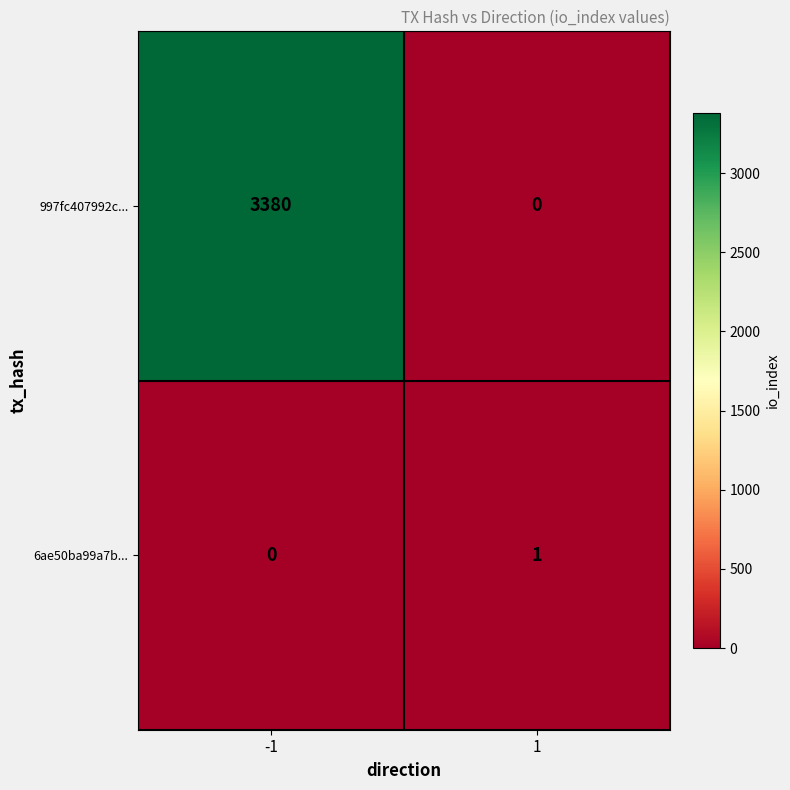

Which series has the widest spread of values?

997fc407992c...